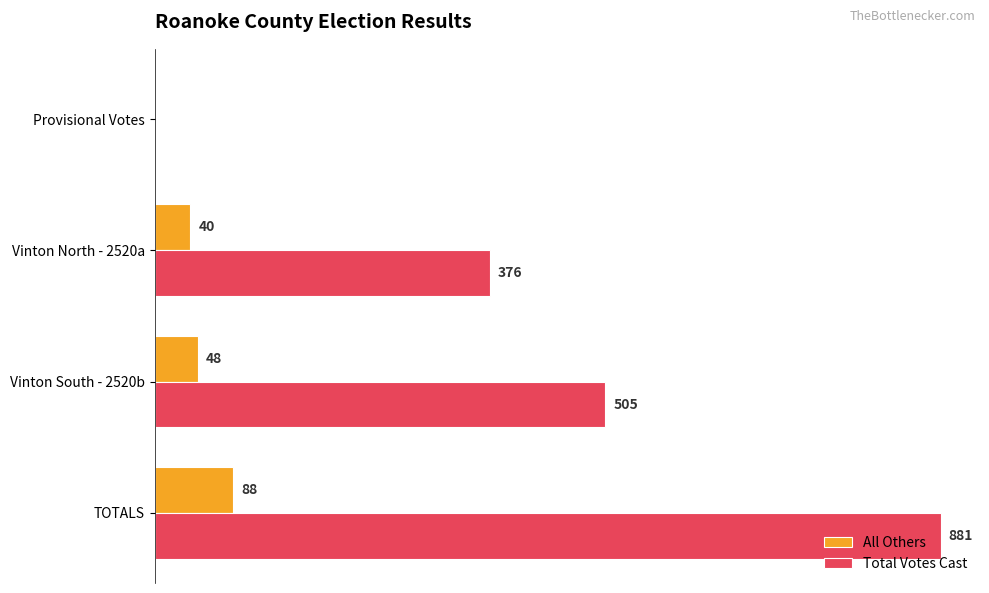

Is the value of All Others at Vinton South - 2520b greater than the value of Total Votes Cast at TOTALS?

No